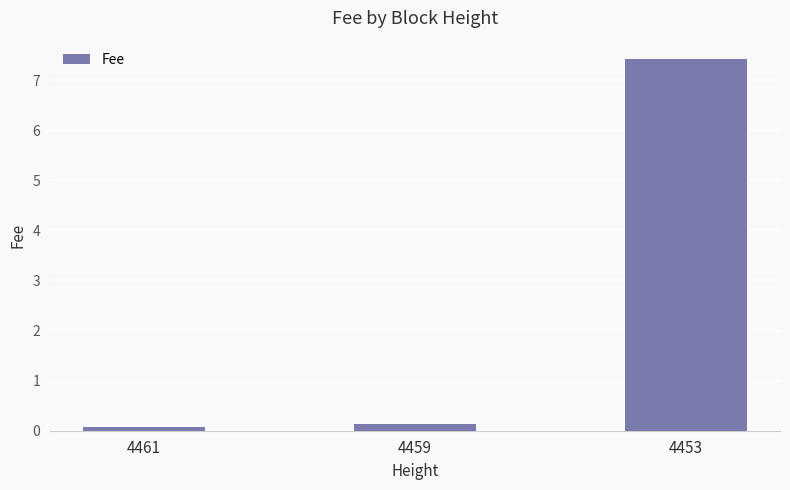

Which label corresponds to the smallest value in the chart?

4461